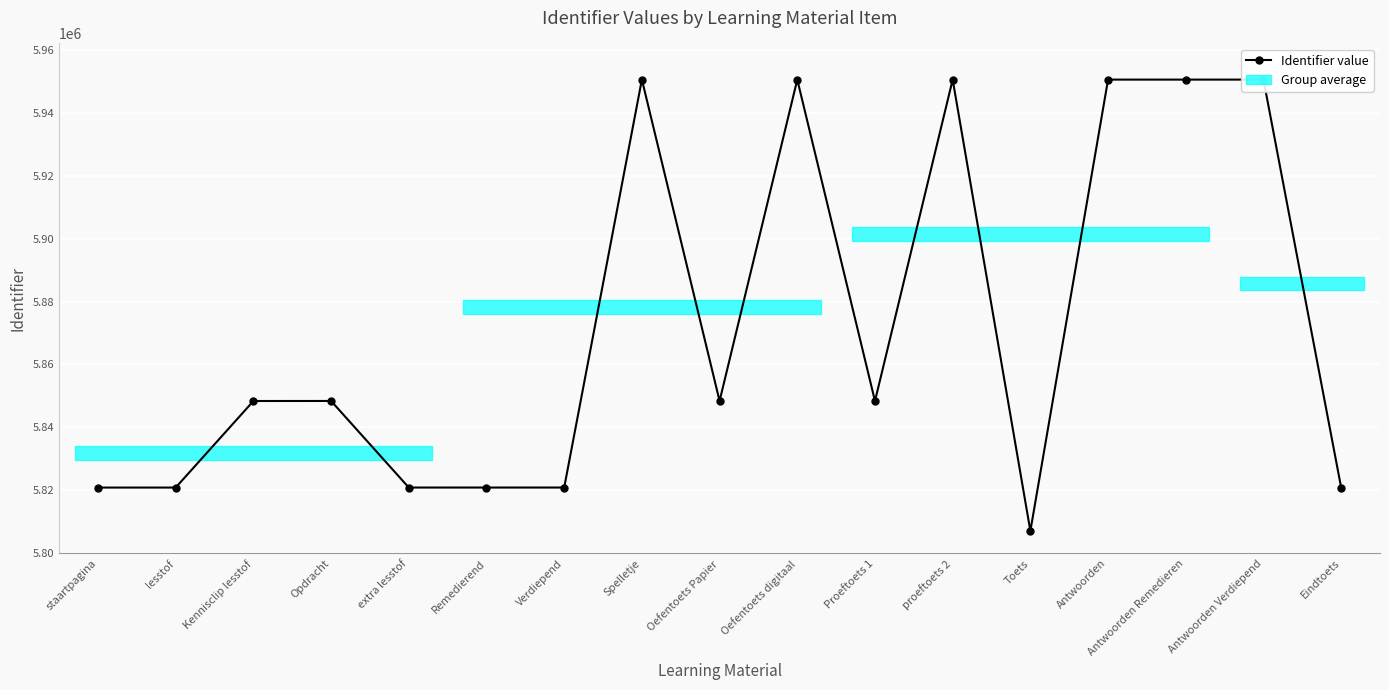

True or false: the data shows 5848369 at Kennisclip lesstof.

True